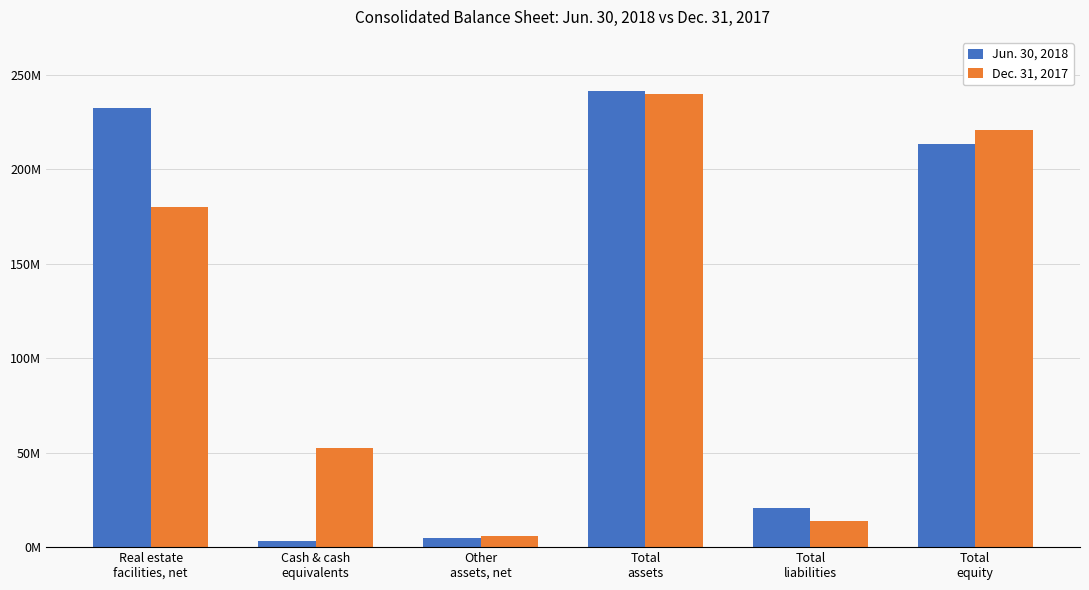

What are all the series names shown in the legend?

Jun. 30, 2018, Dec. 31, 2017